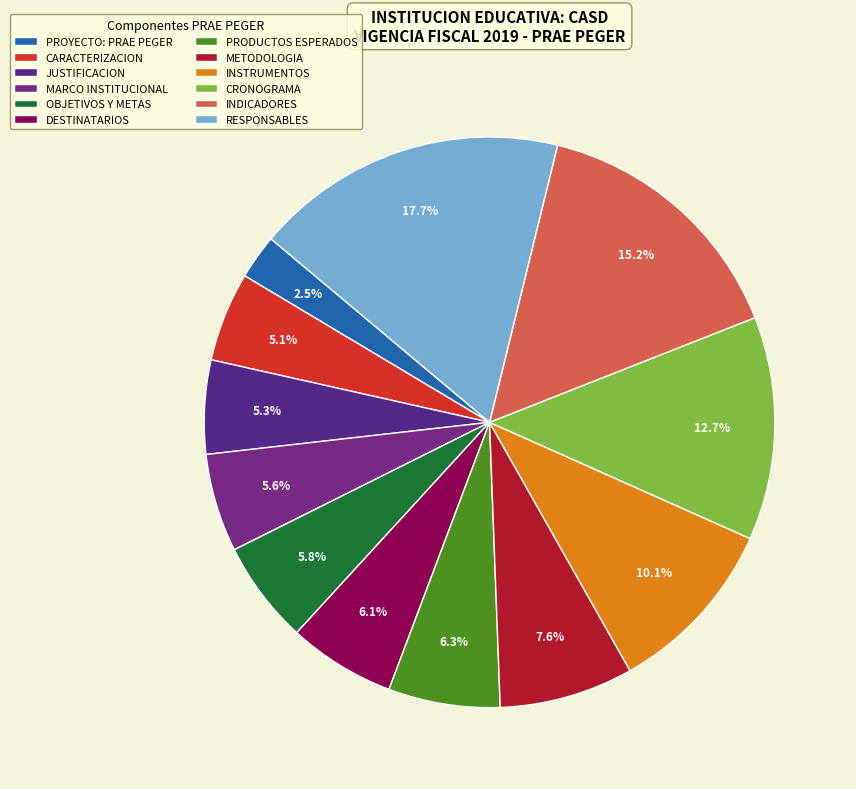

To the nearest percent, what is the average slice percentage?

8%